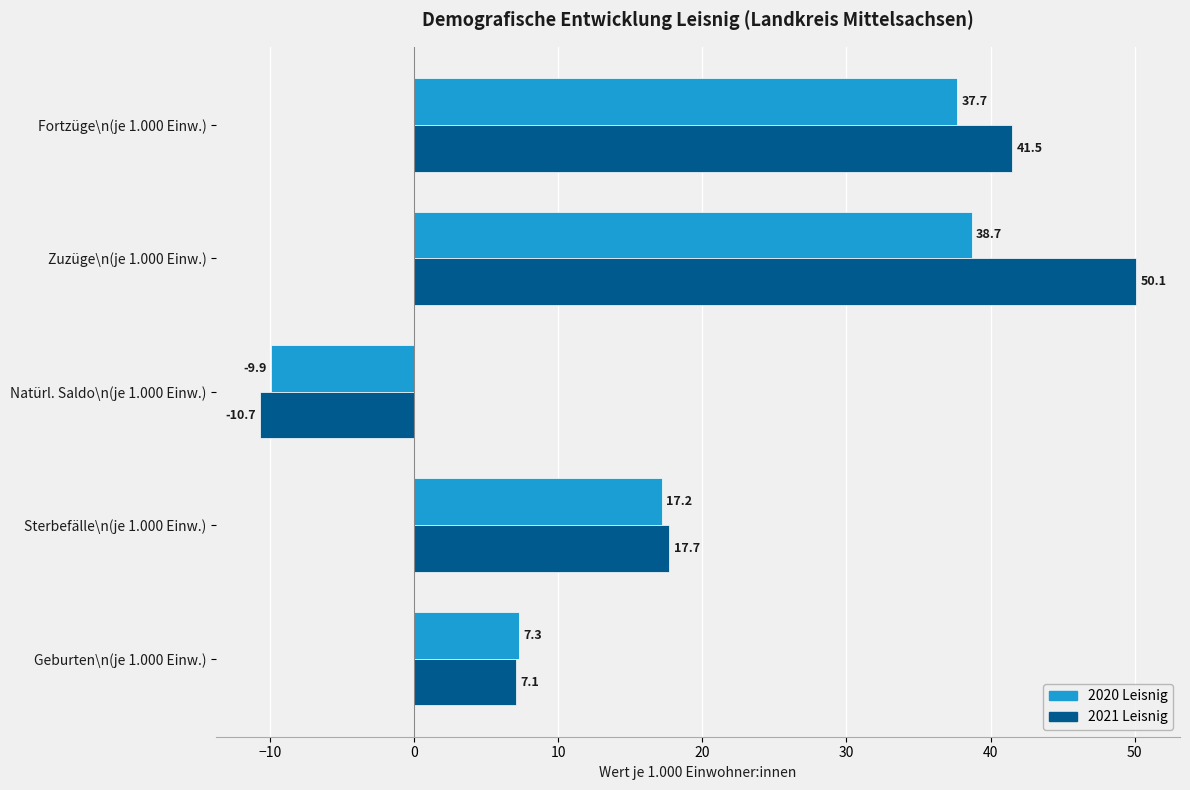

At which label is 2020 Leisnig closest to 14?

Sterbefälle\n(je 1.000 Einw.)